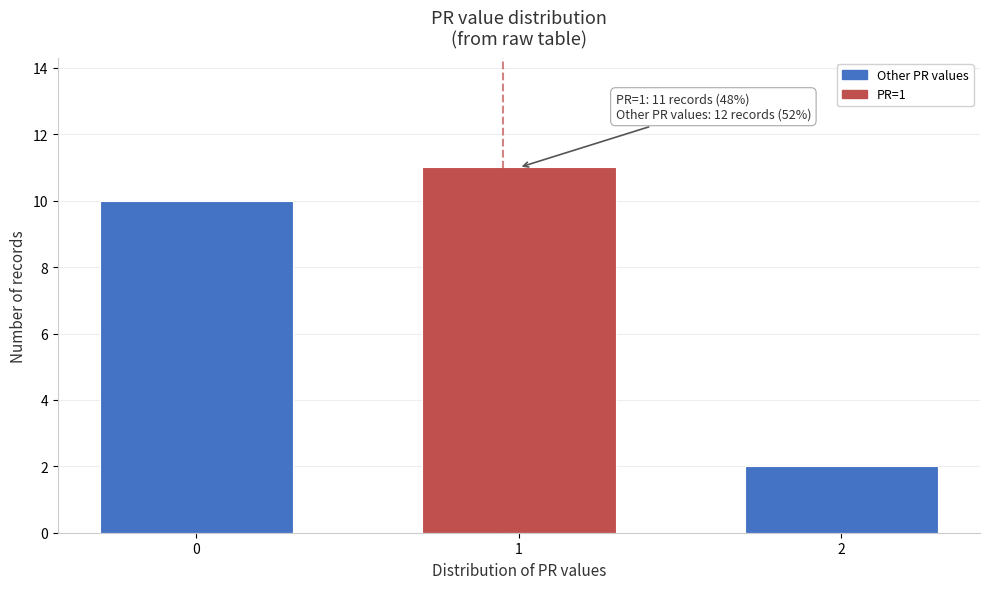

Reading left to right, what are all the values shown in this chart?

0=10	1=11	2=2